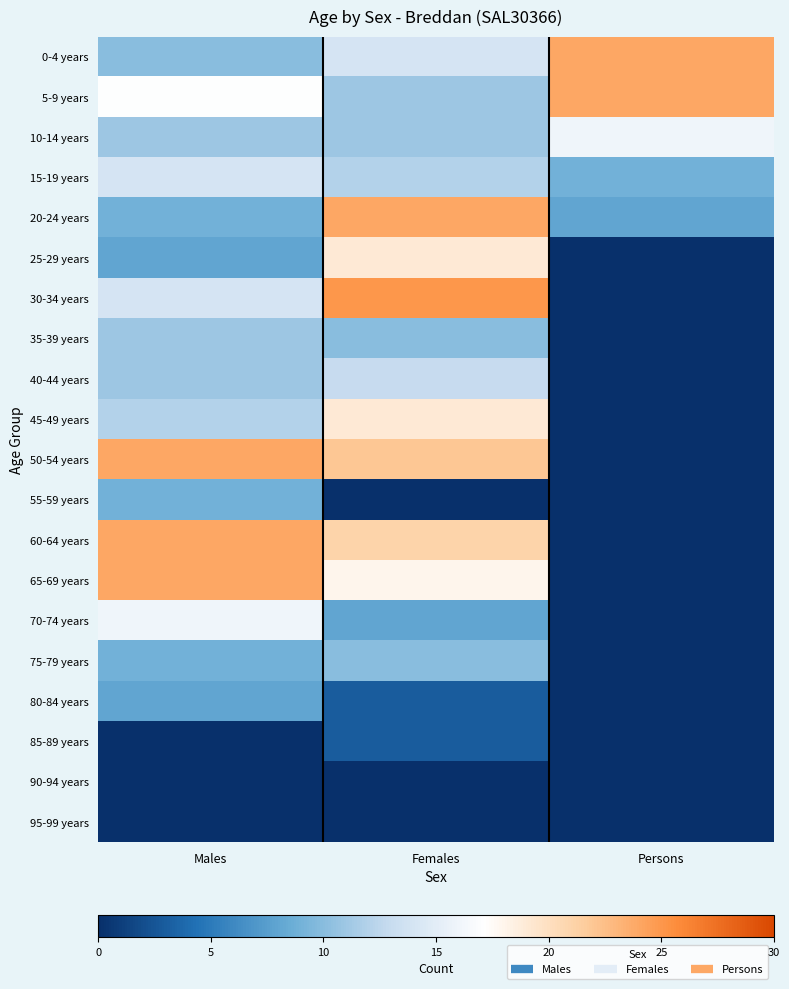

At Males, list the series in order from largest to smallest.

50-54 years, 60-64 years, 65-69 years, 5-9 years, 70-74 years, 15-19 years, 30-34 years, 45-49 years, 10-14 years, 35-39 years, 40-44 years, 0-4 years, 20-24 years, 55-59 years, 75-79 years, 25-29 years, 80-84 years, 85-89 years, 90-94 years, 95-99 years